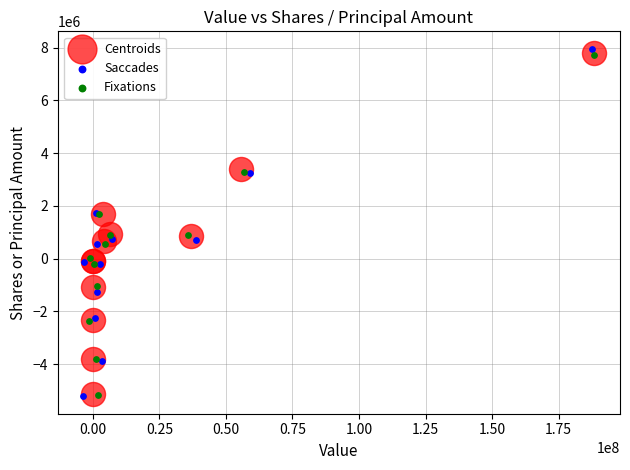

Which series has the largest Y range (max minus min)?

Saccades